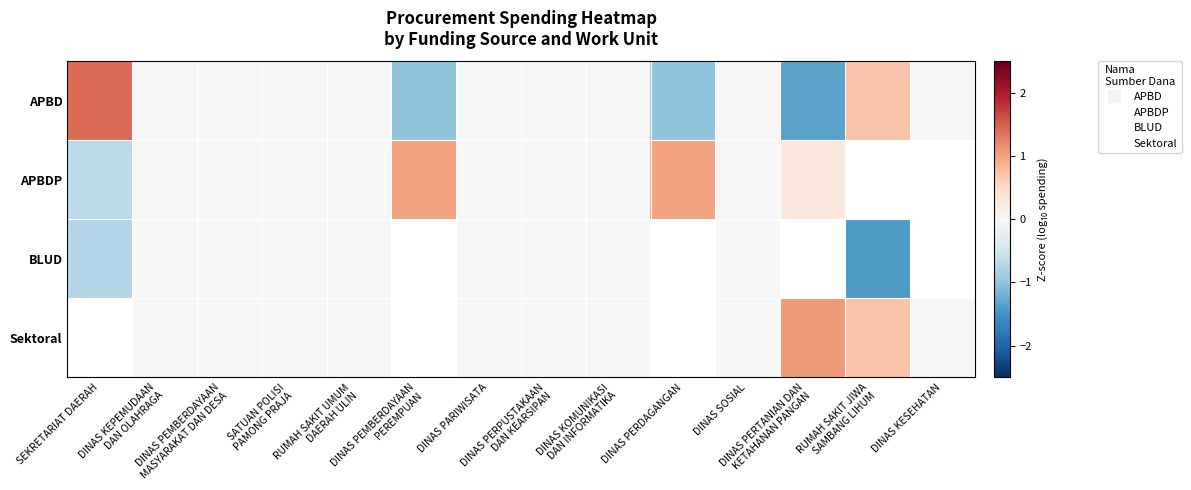

Rank the categories by Sektoral value from lowest to highest.

DINAS KESEHATAN, RUMAH SAKIT JIWA SAMBANG LIHUM, SEKRETARIAT DAERAH, DINAS KEPEMUDAAN DAN OLAHRAGA, DINAS PEMBERDAYAAN MASYARAKAT DAN DESA, SATUAN POLISI PAMONG PRAJA, RUMAH SAKIT UMUM DAERAH ULIN, DINAS PEMBERDAYAAN PEREMPUAN, DINAS PARIWISATA, DINAS PERPUSTAKAAN DAN KEARSIPAN, DINAS KOMUNIKASI DAN INFORMATIKA, DINAS PERDAGANGAN, DINAS SOSIAL, DINAS PERTANIAN DAN KETAHANAN PANGAN